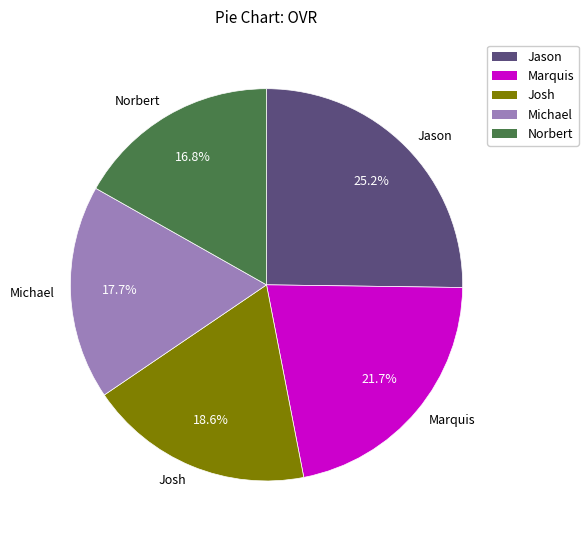

How many slices are in this pie chart?

5